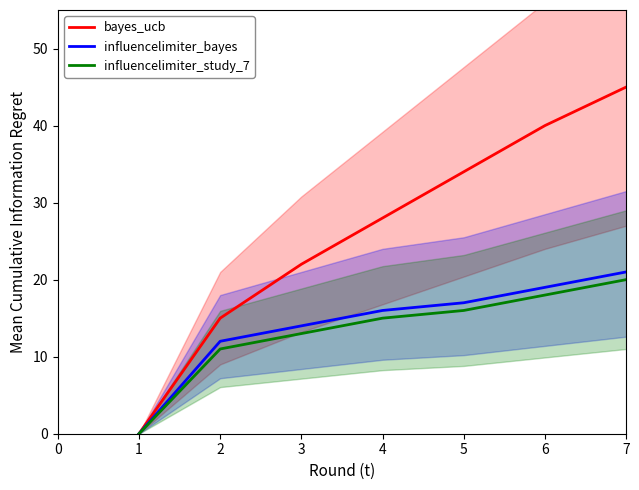

Reading left to right, what are all the values shown in this chart?

bayes_ucb: 0	15	22	28	34	40	45
influencelimiter_bayes: 0	12	14	16	17	19	21
influencelimiter_study_7: 0	11	13	15	16	18	20